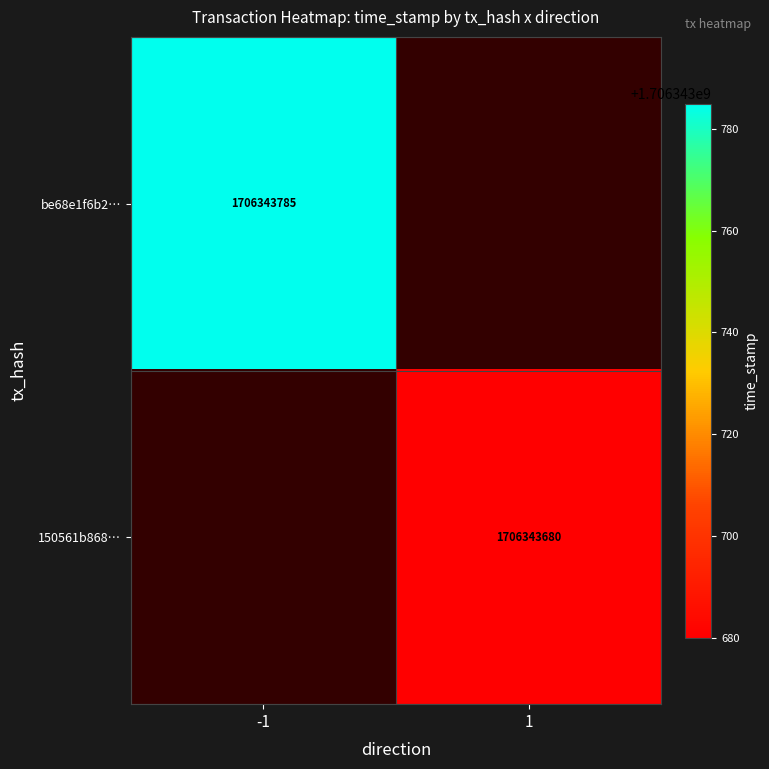

What is the average value of the 150561b868448943df4fd6dcf913cce86d93a22 series?

853171840